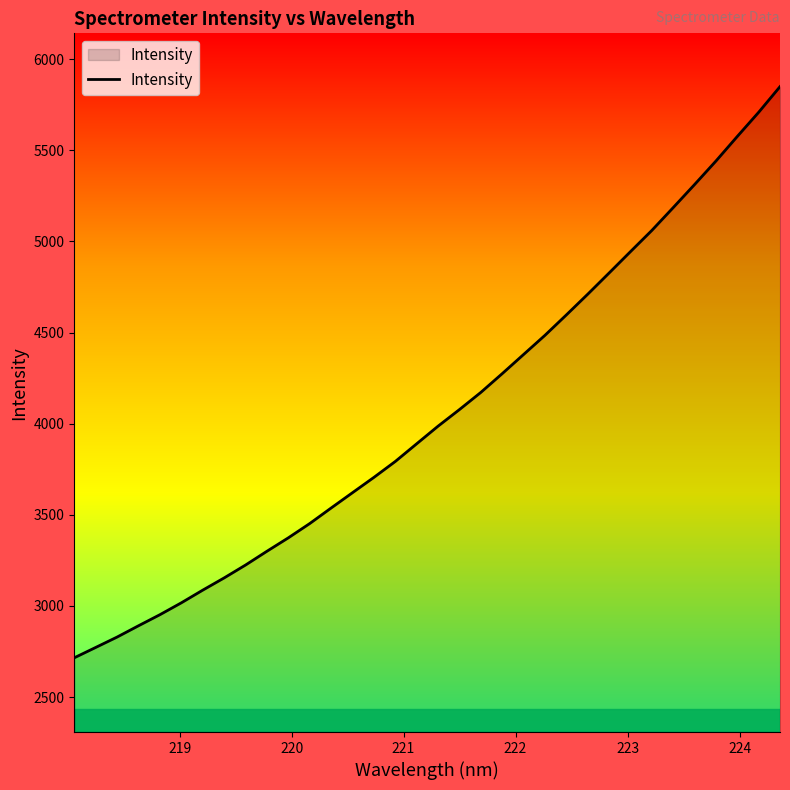

What is the greatest value displayed?

5849.2